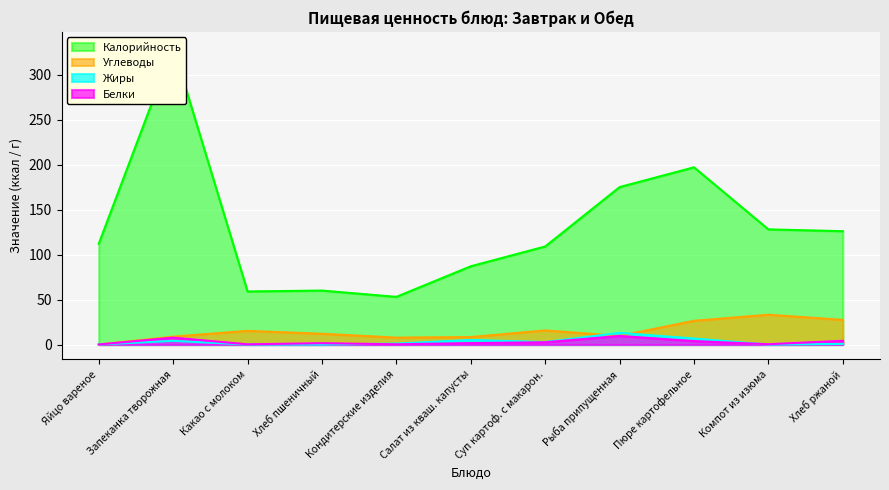

The Углеводы series shows 7.7 at Кондитерские изделия. True or false?

True